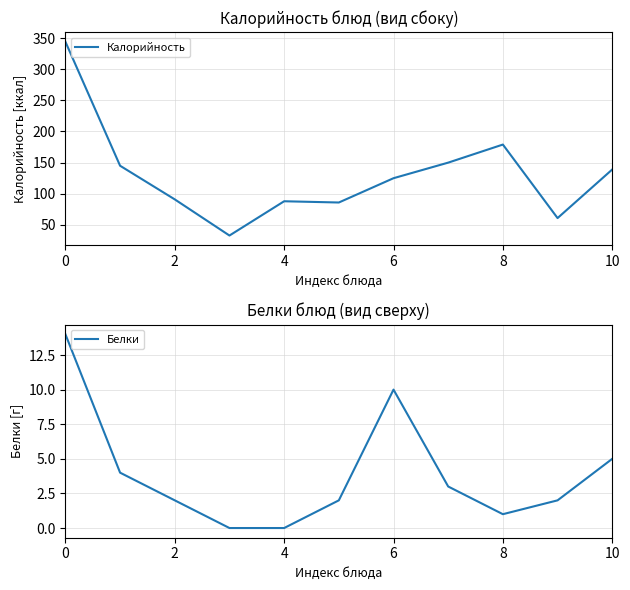

What is the maximum value for Калорийность?

344